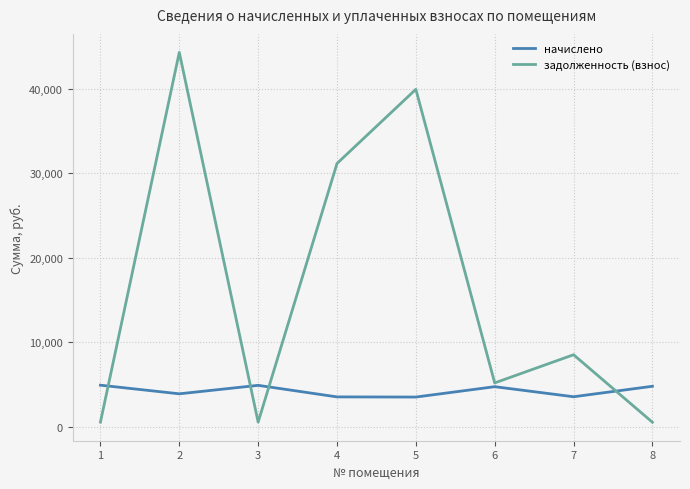

What are all the series names shown in the legend?

начислено, задолженность (взнос)